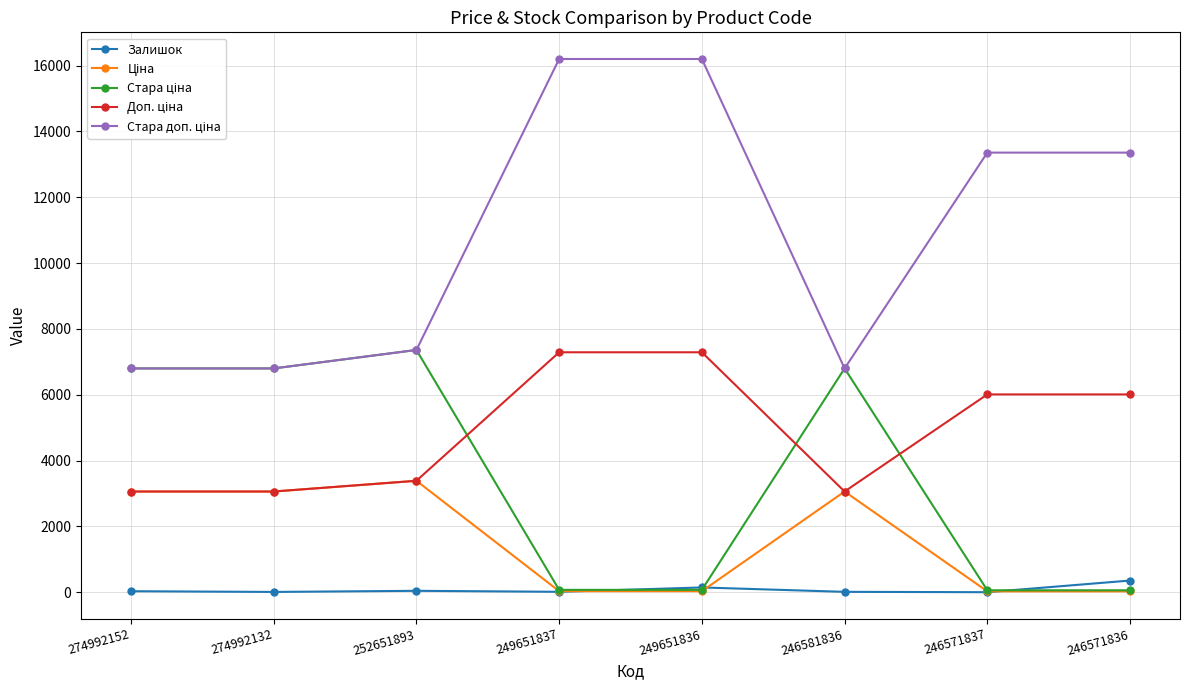

At how many categories does at least one series exceed 5726?

8